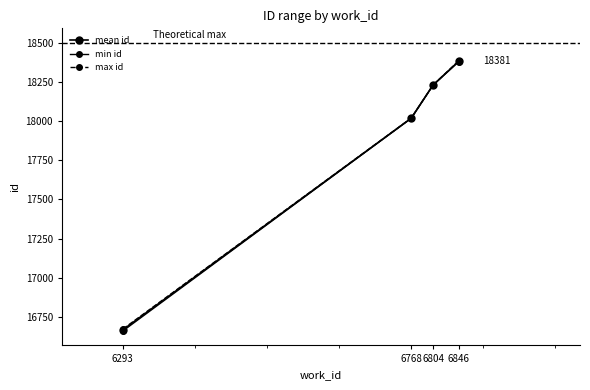

How many data points does each series have?

4